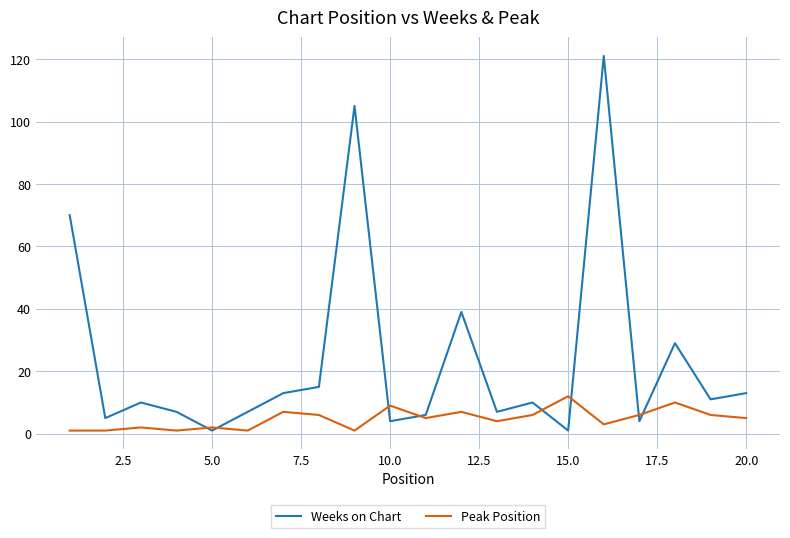

Which series has the largest total across all categories?

Weeks on Chart